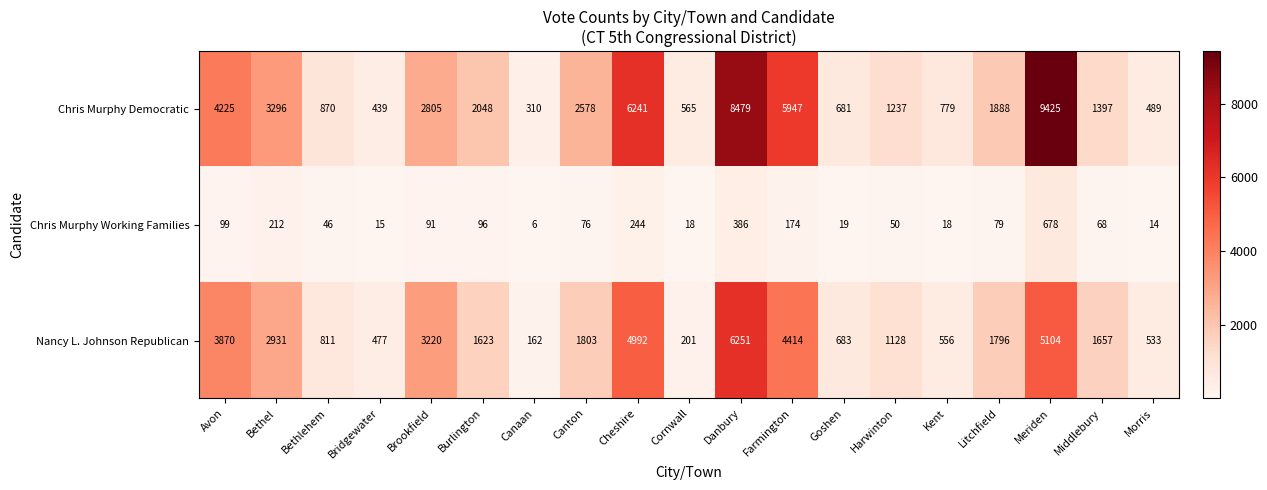

What is the maximum value shown in the chart?

9425